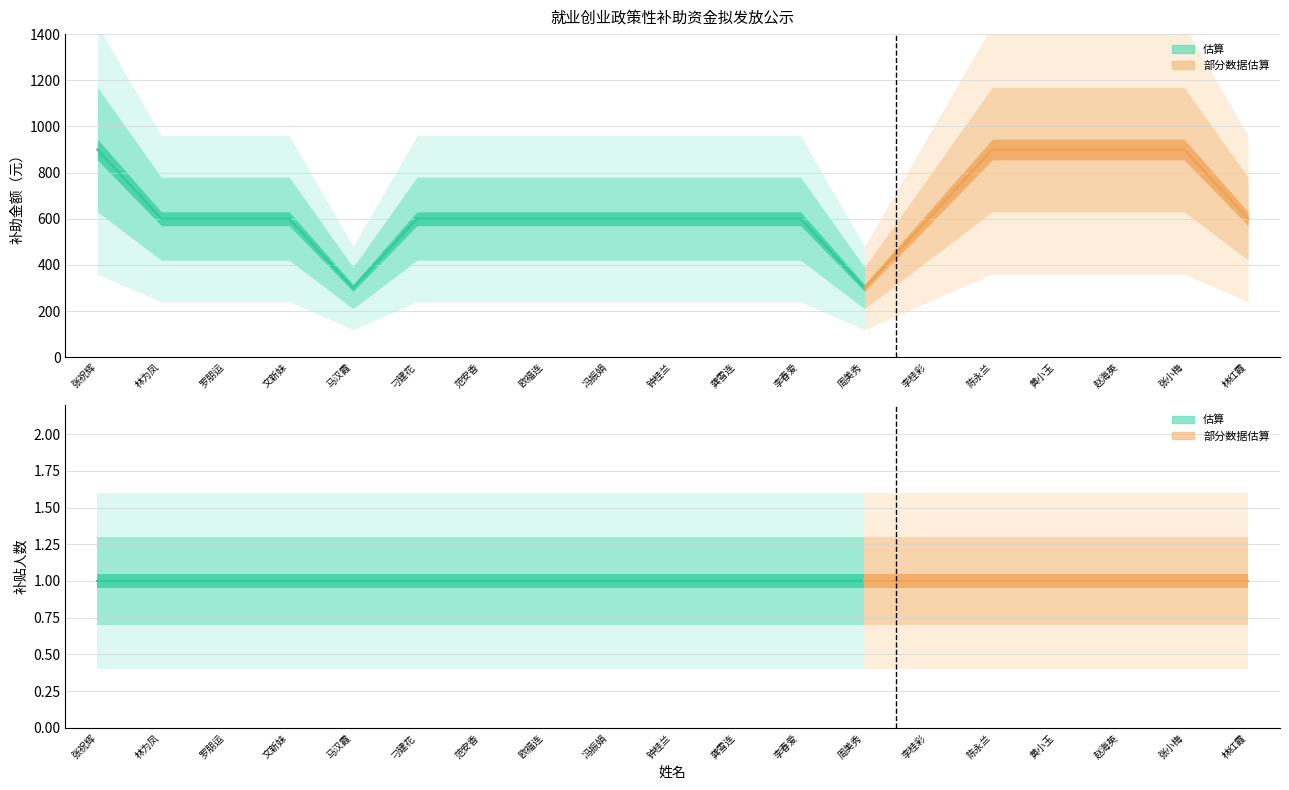

True or false: 补贴人数 and 补助金额（元） cross at least once.

False